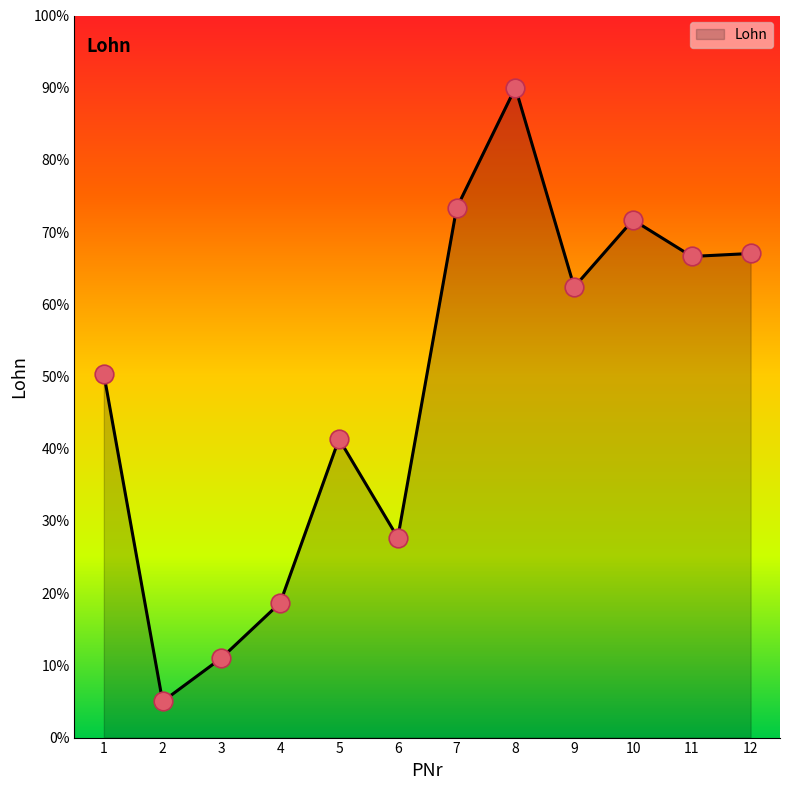

What is the change in value from 4 to 9?

+43.7